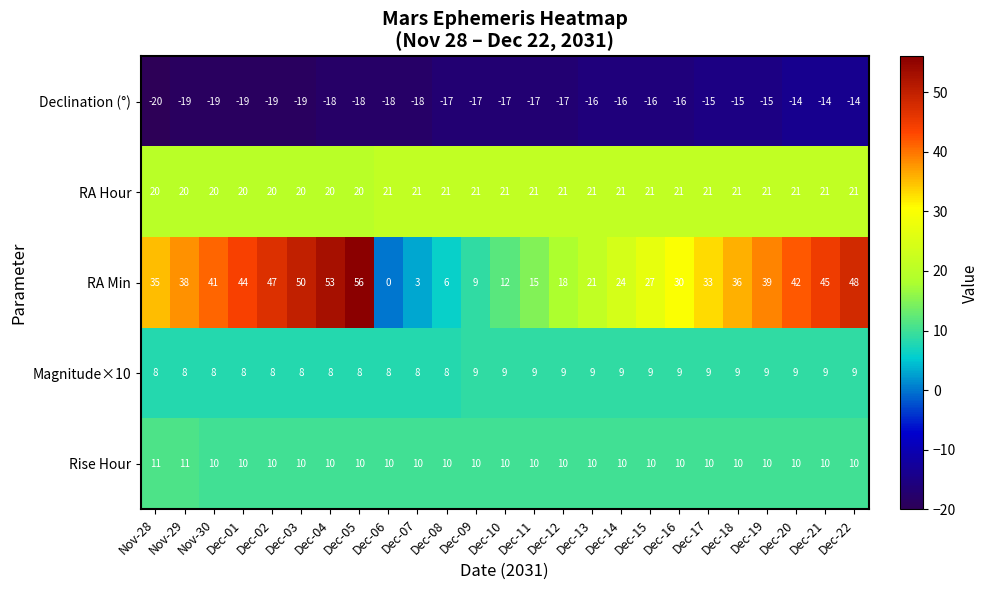

What is the sum of the Declination (°) values at Dec-11 and Dec-15?

-33